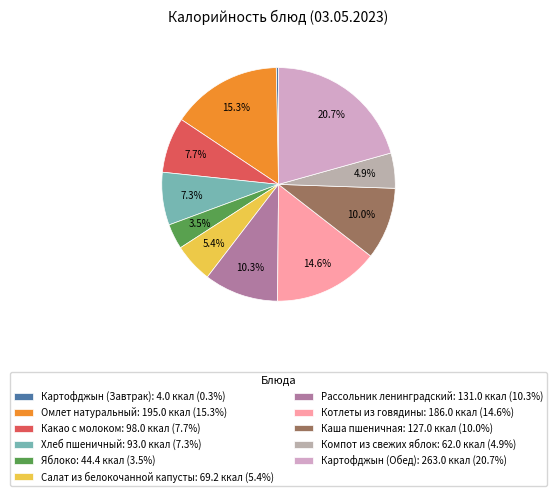

To the nearest percent, what portion does Хлеб пшеничный represent?

7%